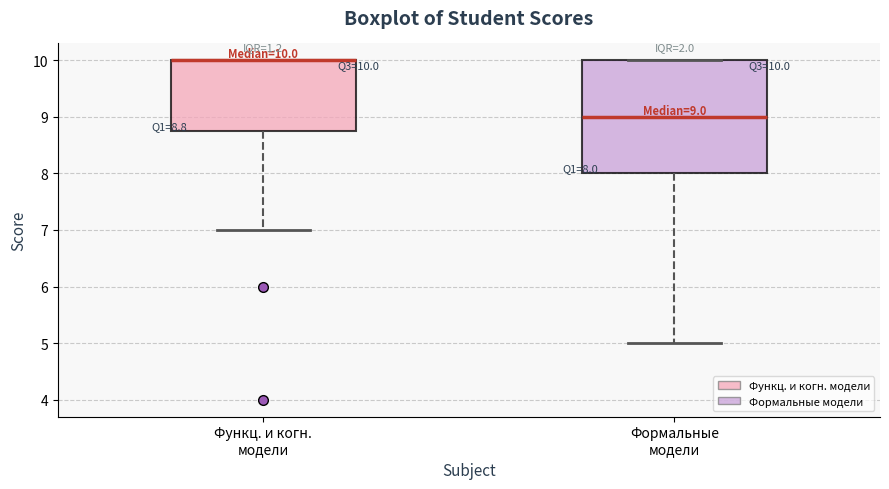

Which box is the tallest, from its lower edge to its upper edge?

Формальные модели